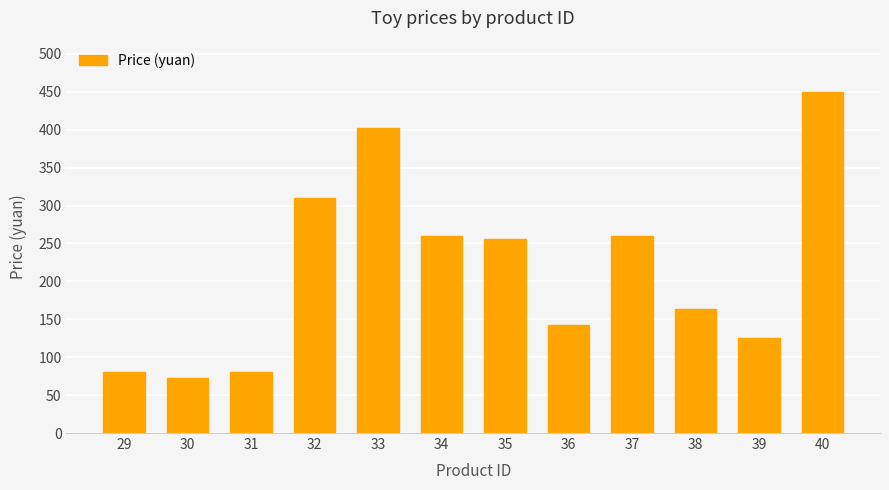

The chart shows a value of 450 at 40. True or false?

True